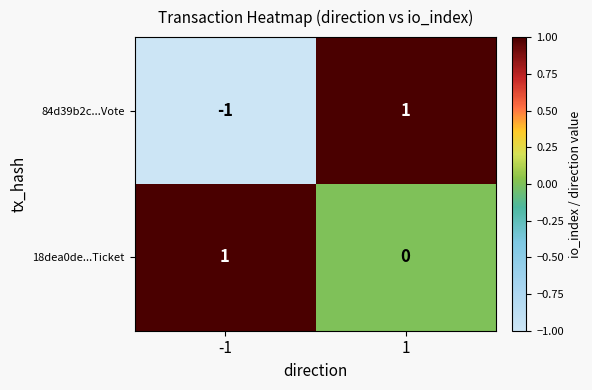

The 84d39b2c...Vote series shows -1 at -1. True or false?

True